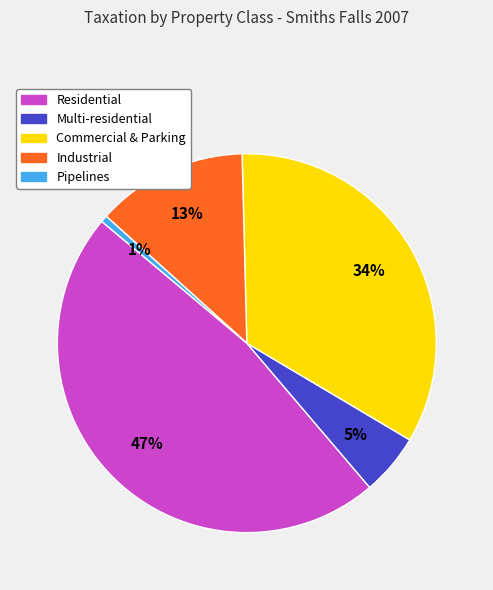

Is it true that Industrial is 1% of the pie?

False